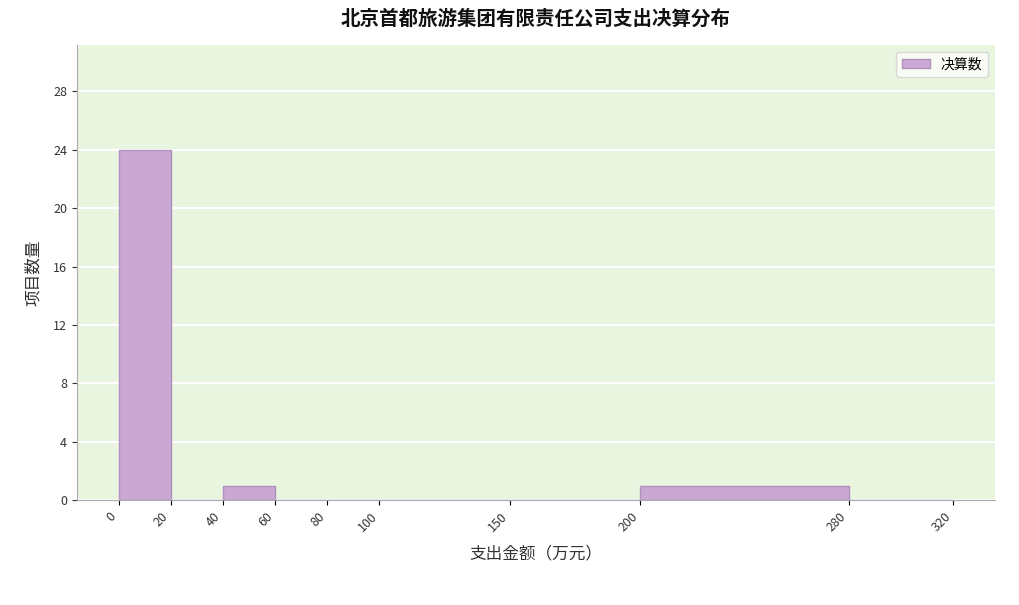

Reading left to right, transcribe this chart: for each bar, give the range it covers on the x-axis and its height. The values are not printed on the chart, so give them approximately, as read against the axis.

0 to 20: 24
20 to 40: 0
40 to 60: 1
60 to 80: 0
80 to 100: 0
100 to 150: 0
150 to 200: 0
200 to 280: 1
280 to 320: 0